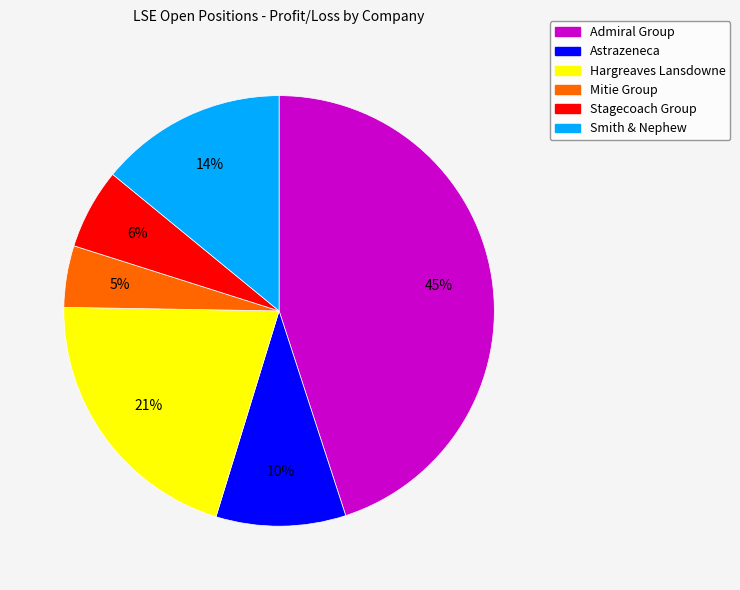

To the nearest percent, what is the average slice percentage?

17%